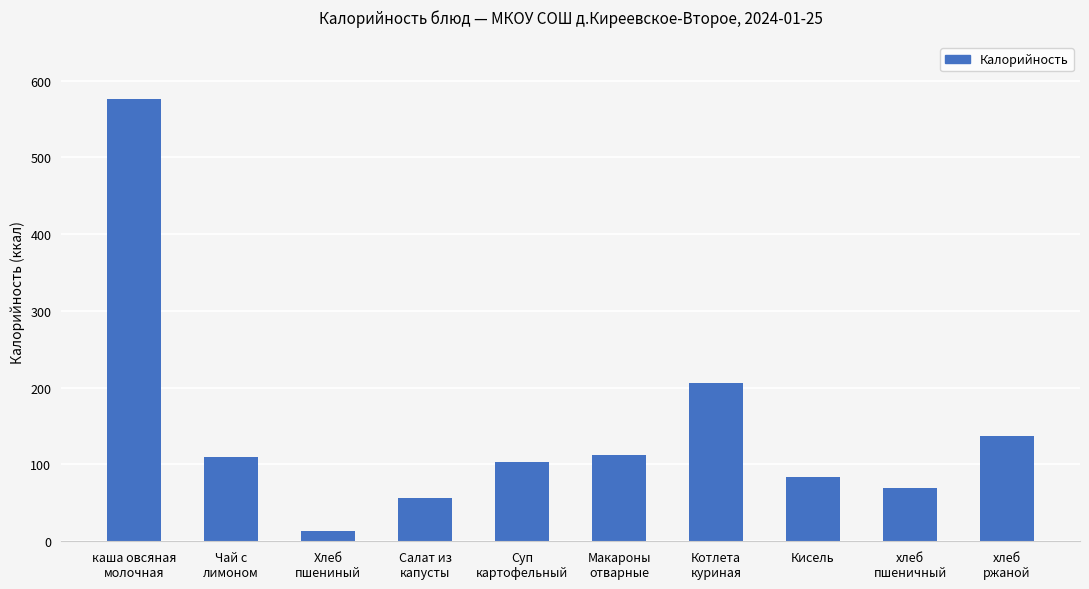

Reading left to right, extract all data points from this chart.

каша овсяная
молочная=576	Чай с
лимоном=110	Хлеб
пшениный=14	Салат из
капусты=56	Суп
картофельный=103	Макароны
отварные=113	Котлета
куриная=206	Кисель=84	хлеб
пшеничный=70	хлеб
ржаной=137